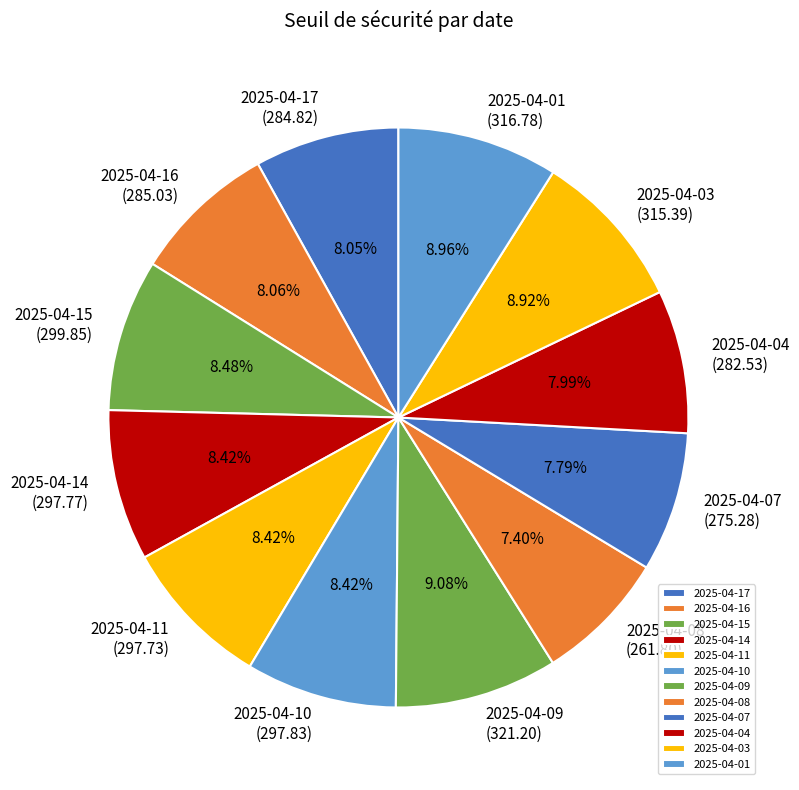

Is there any slice that represents more than half of the pie?

No